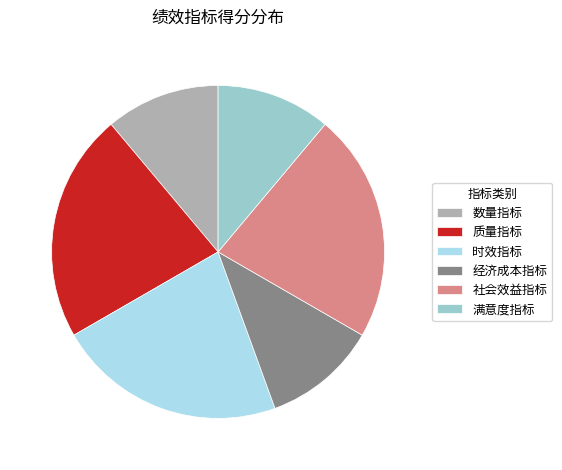

Combined, do 质量指标 and 满意度指标 account for over 50%?

No